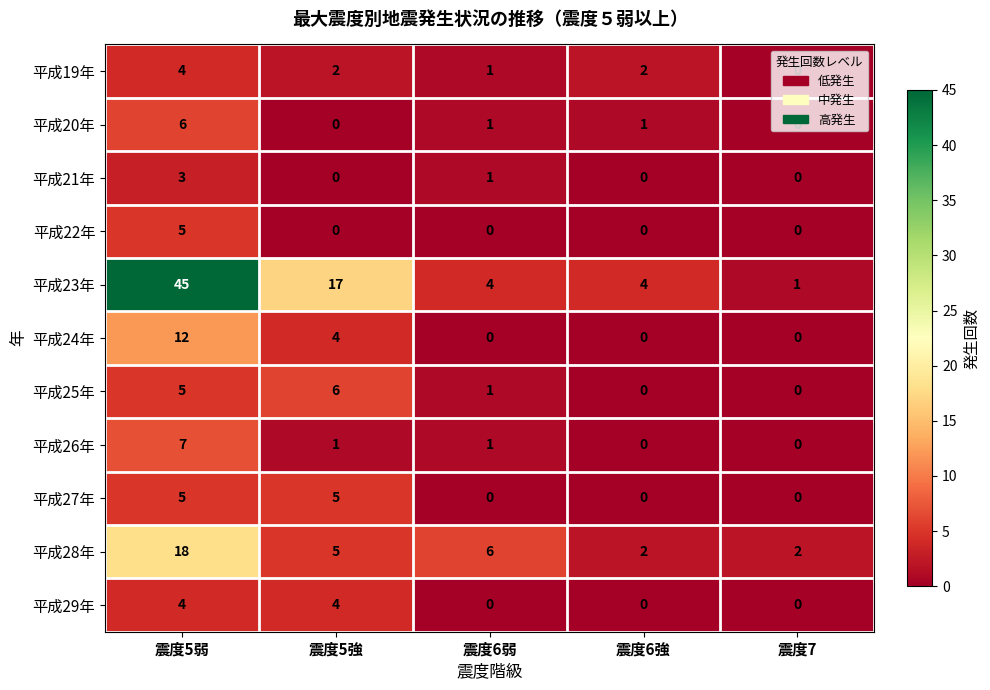

What is the spread (max minus min) of values at 震度5弱?

42